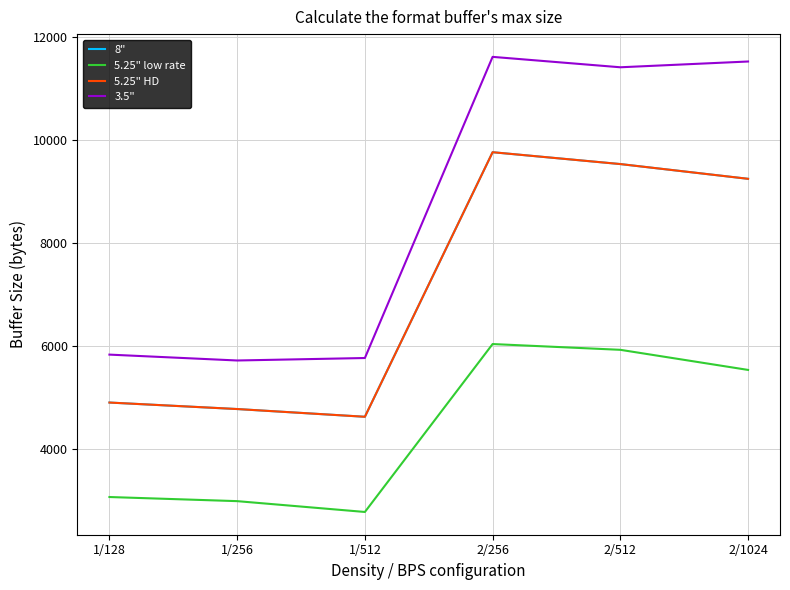

At which category is the sum across all series the highest?

2/256